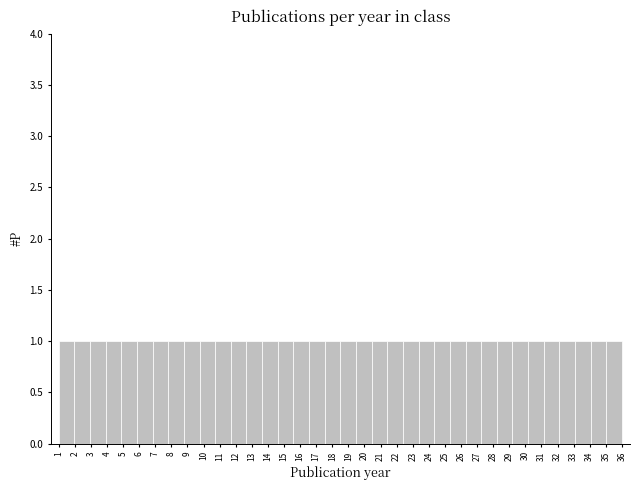

How tall is the bar that spans 32.1 to 33.1 on the x-axis? Neither the bar edges nor the heights are printed on the chart, so give them approximately, as read against the axes.

1